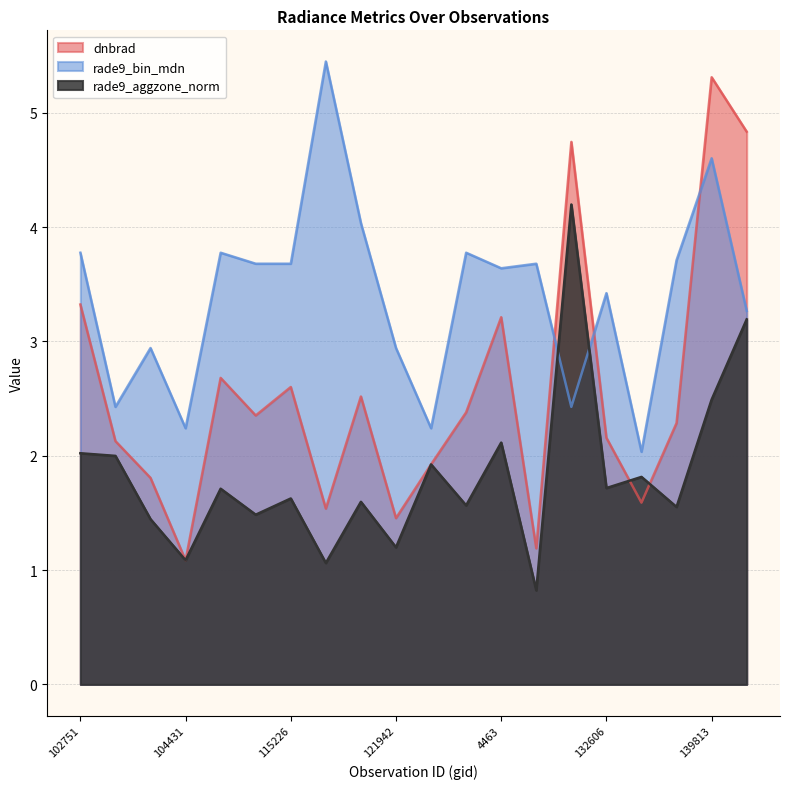

What are all the series names shown in the legend?

dnbrad, rade9_bin_mdn, rade9_aggzone_norm